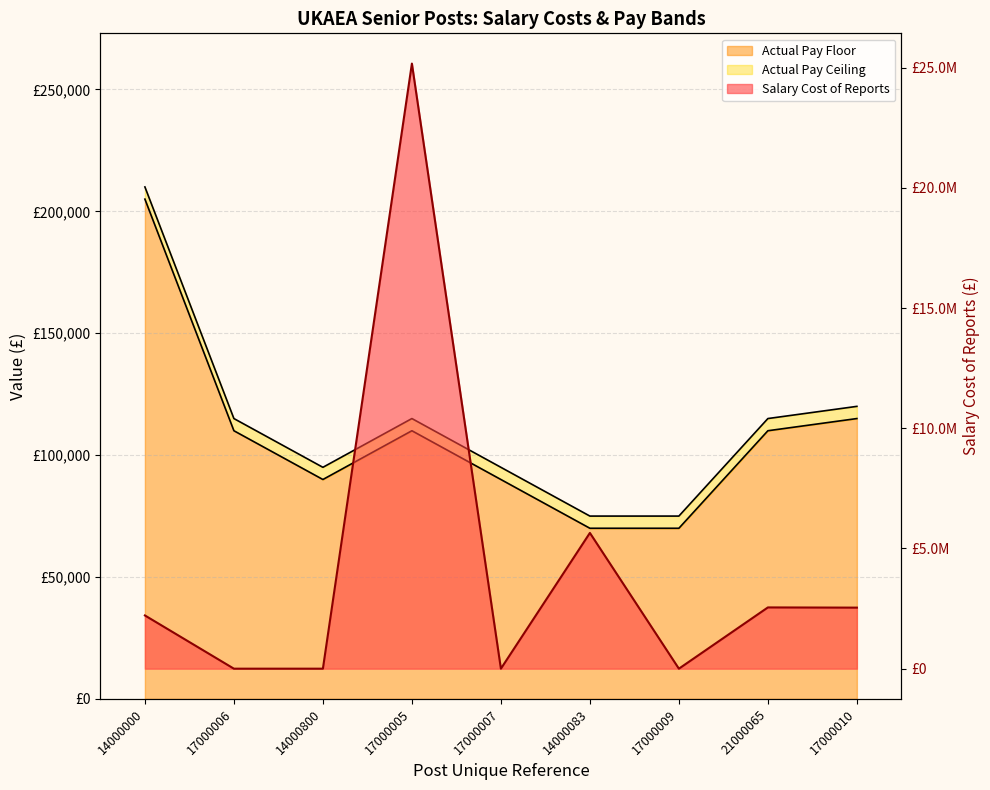

Does the chart display data point markers on the line(s)?

No